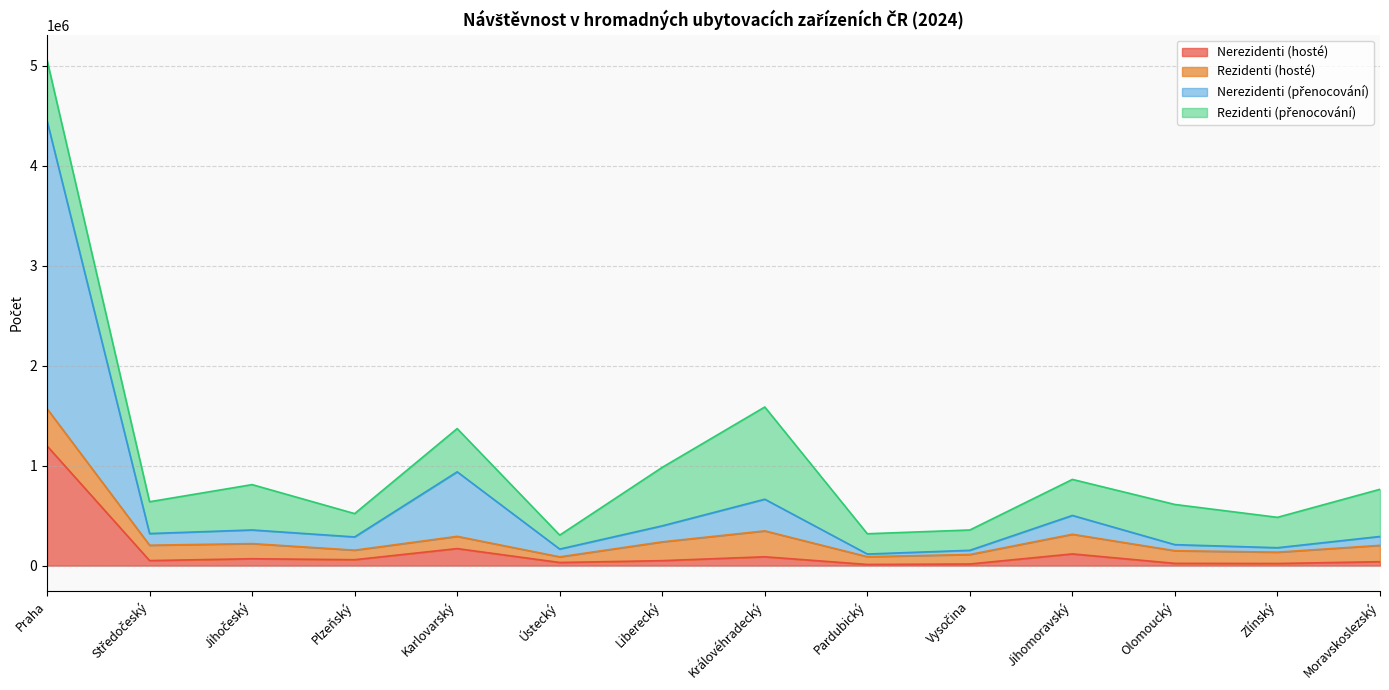

What is the highest value of the Nerezidenti (hosté) series?

1197860